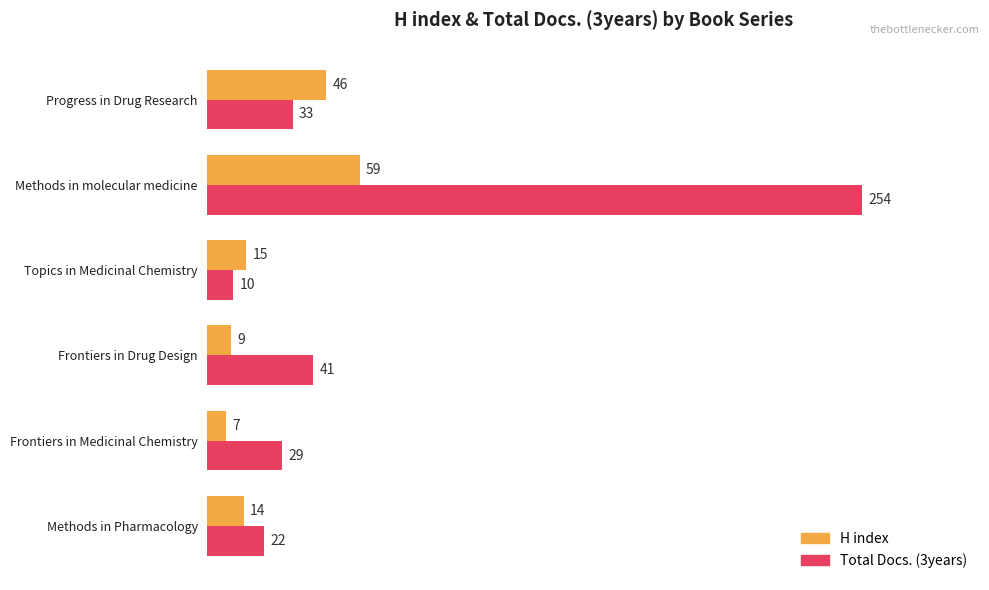

What is the difference between the maximum and minimum values in the H index series?

52